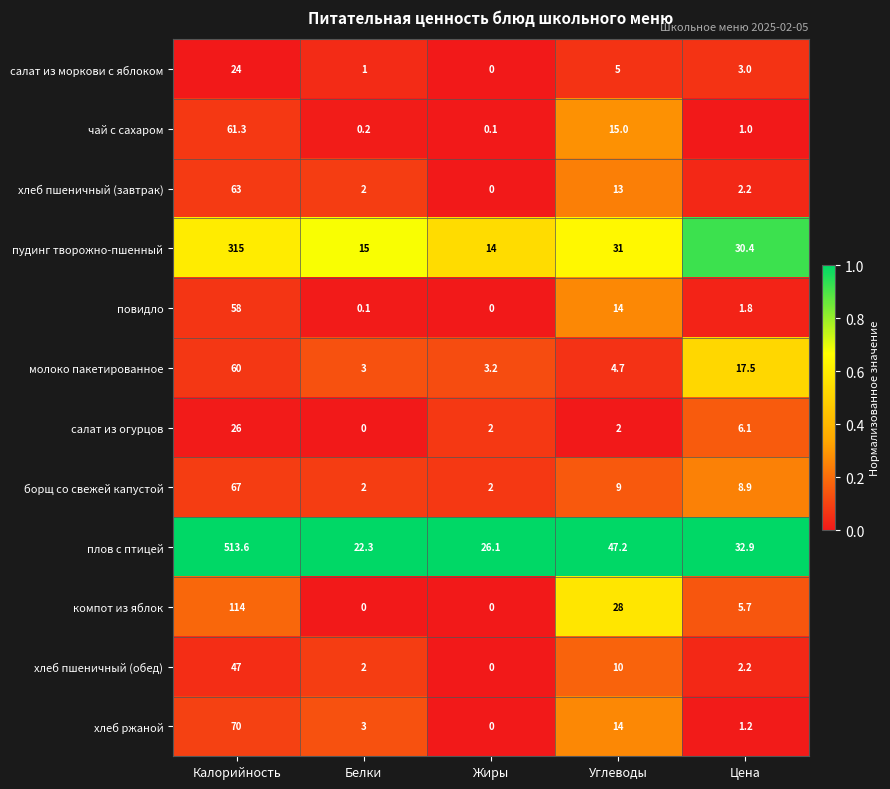

The value of хлеб ржаной at Калорийность is 70.0. True or false?

True